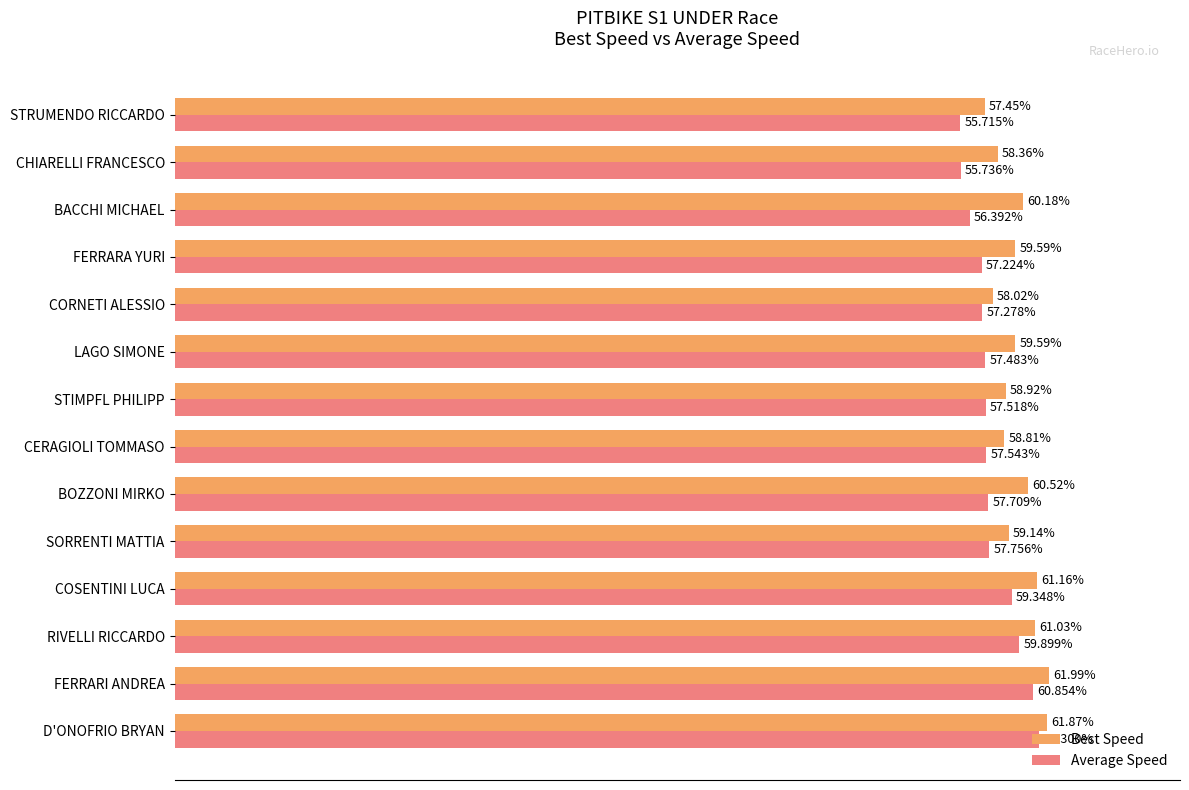

Rank the series by their maximum value, from highest to lowest.

Best Speed, Average Speed